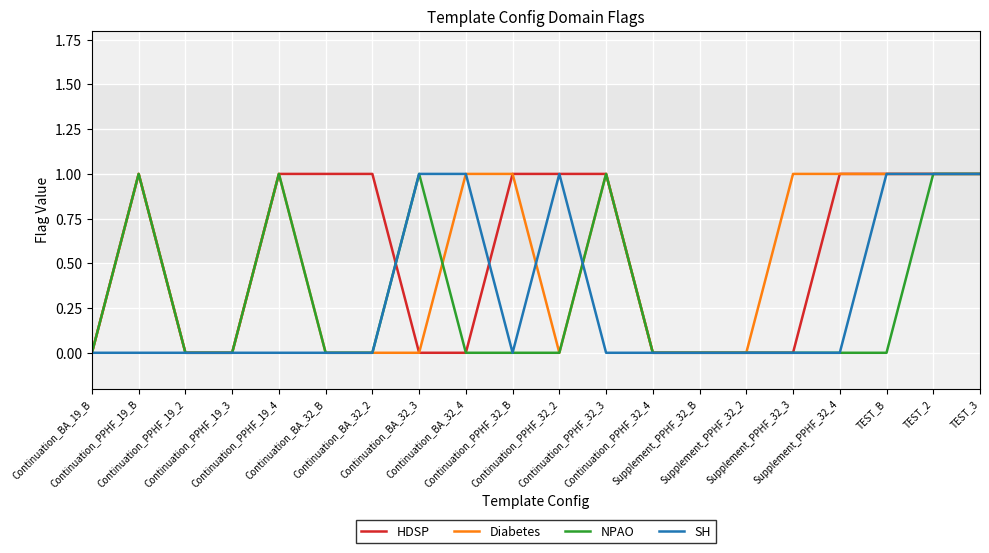

Which has a higher value, TEST_2 or Continuation_PPHF_19_2?

TEST_2